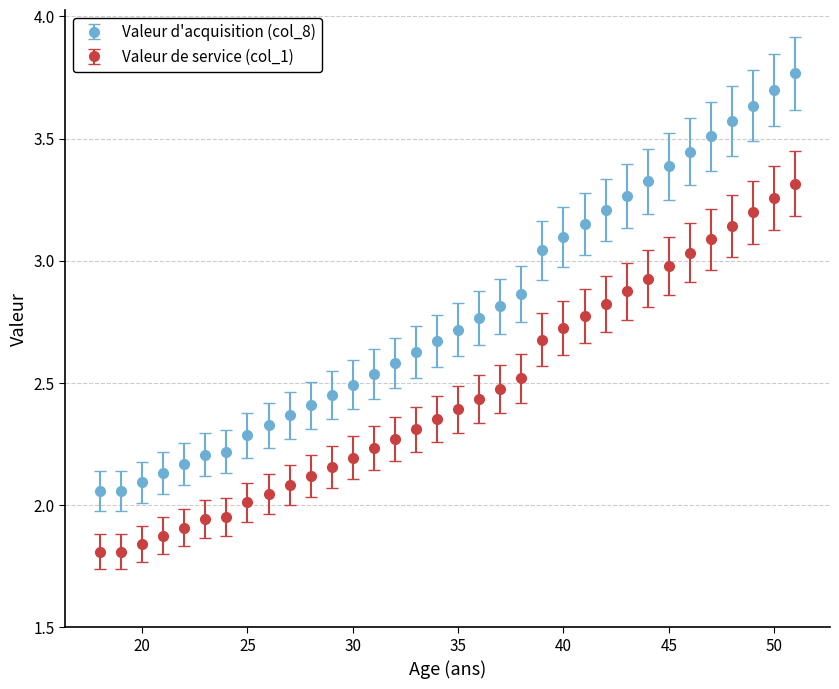

Which series has the widest spread of values?

Valeur d'acquisition (col_8)